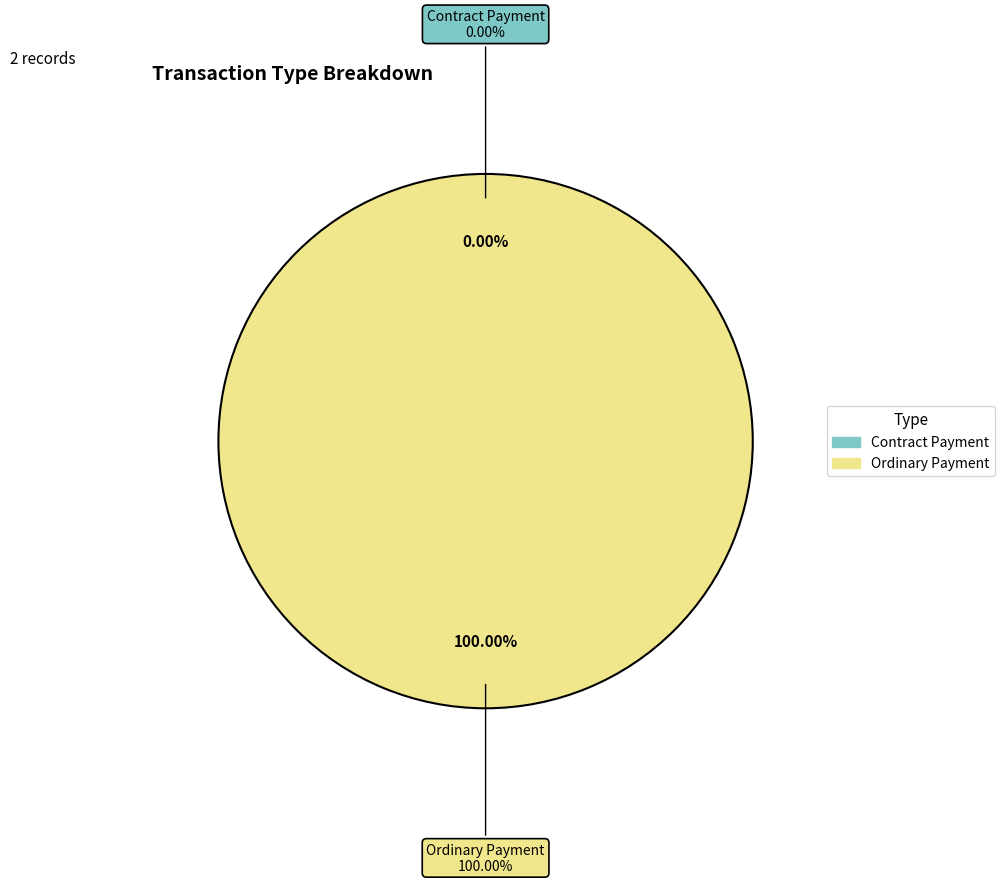

What percentage is the Ordinary Payment slice, to the nearest percent?

100%